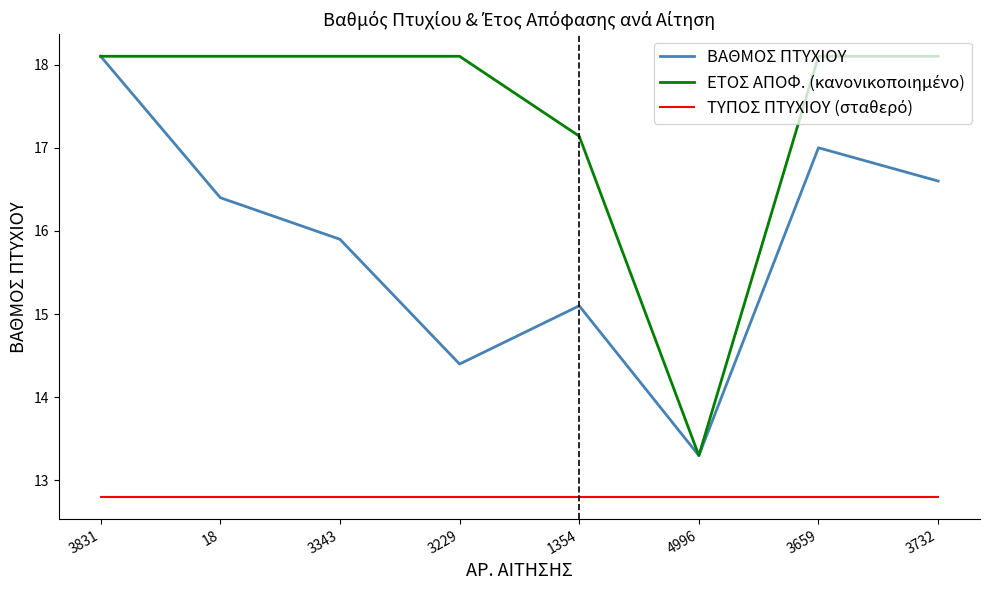

The ΒΑΘΜΟΣ ΠΤΥΧΙΟΥ series shows 7.8 at 18. True or false?

False